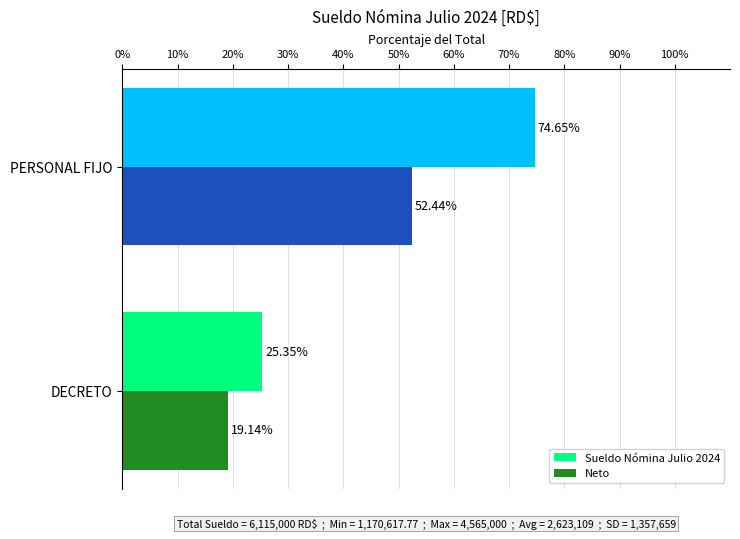

At which category does the chart reach its peak across all series?

PERSONAL FIJO